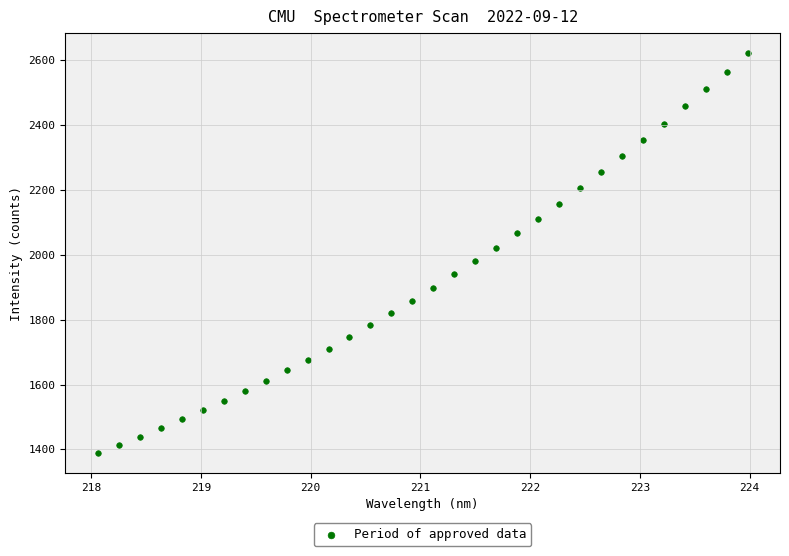

What is the range of X values (max minus min)?

5.9